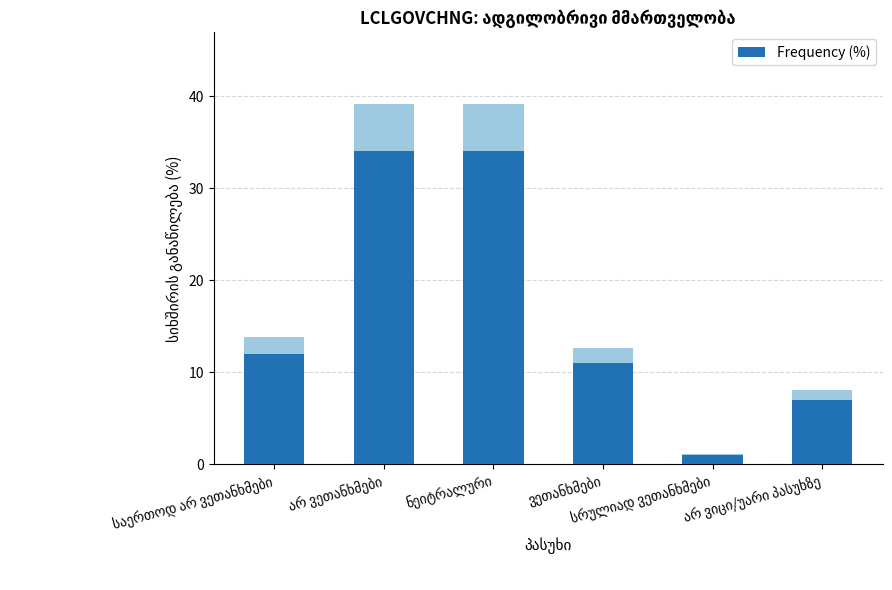

What is the smallest value displayed?

1